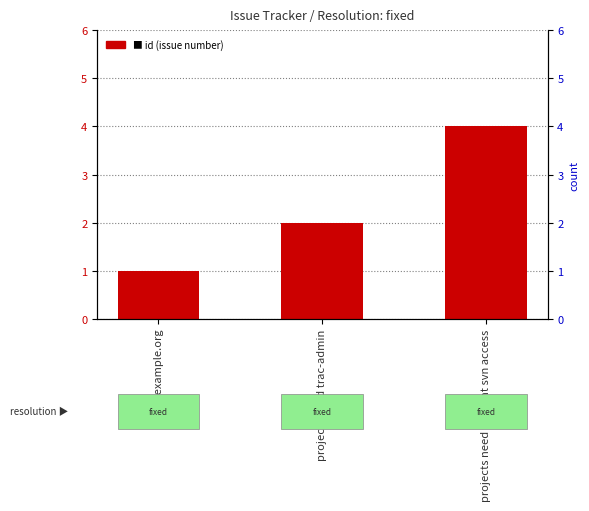

What is the smallest value displayed?

1